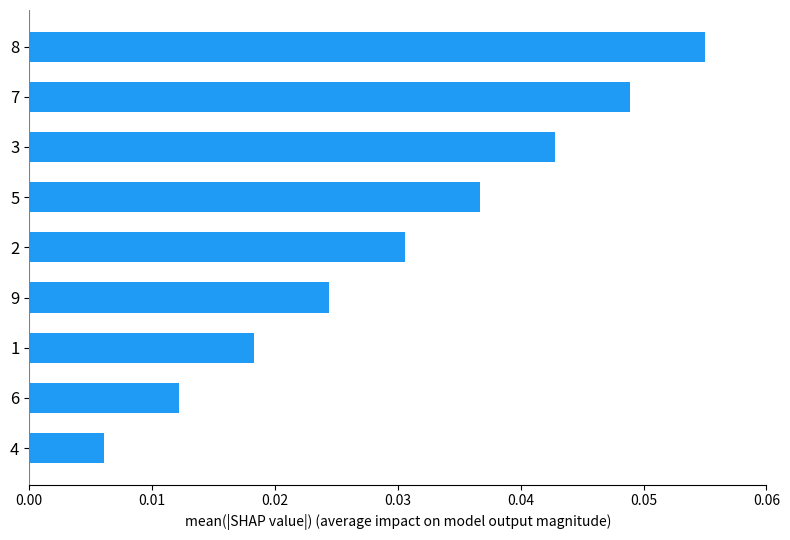

At which label is the value closest to 0?

4